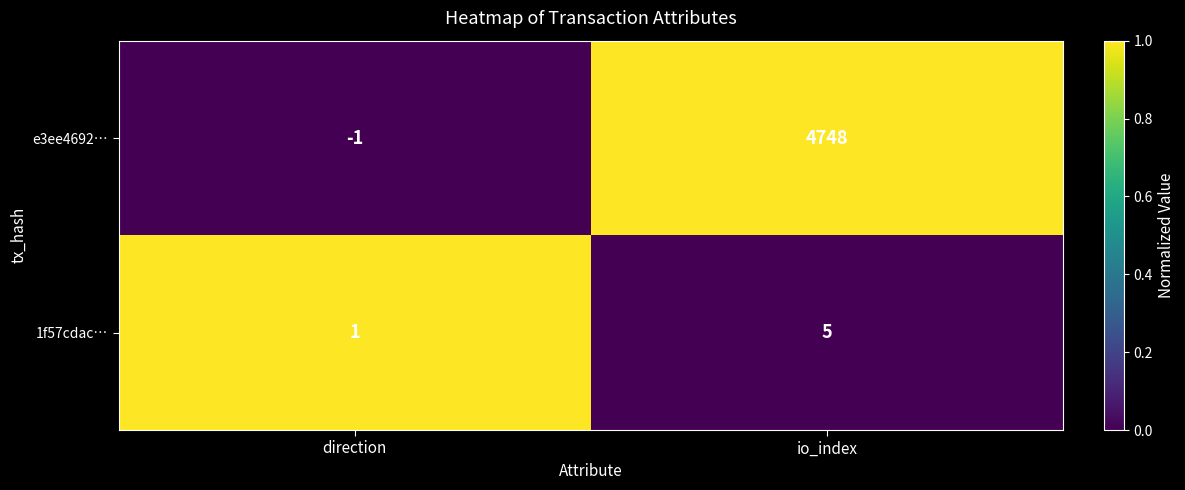

Reading left to right, extract all data points from this chart.

e3ee4692…: -1	4748
1f57cdac…: 1	5